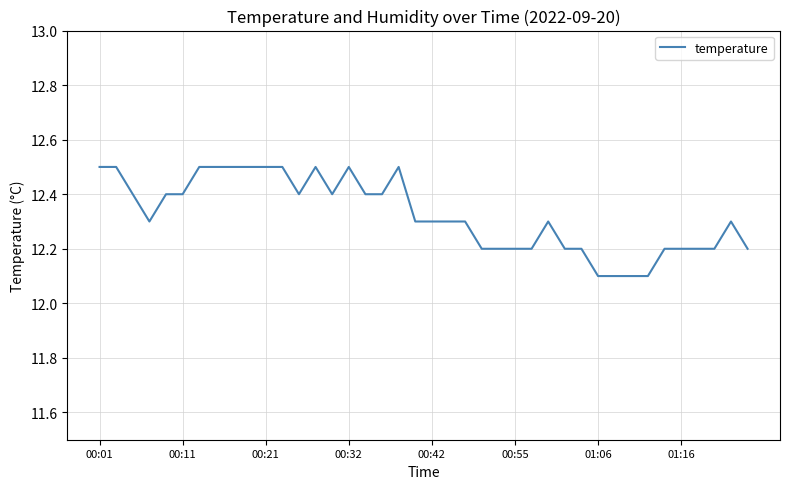

What is the maximum value shown in the chart?

12.5